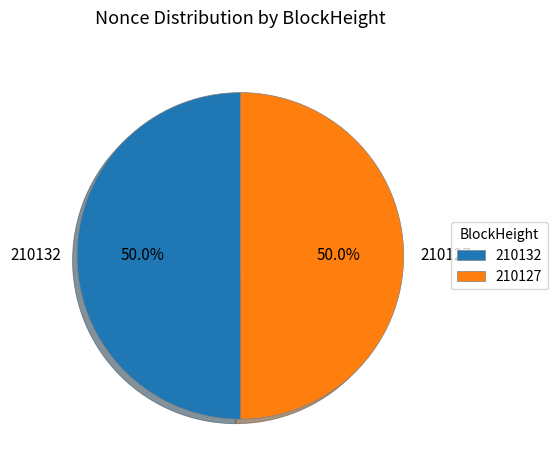

What portion of the pie excludes 210127?

50.0%